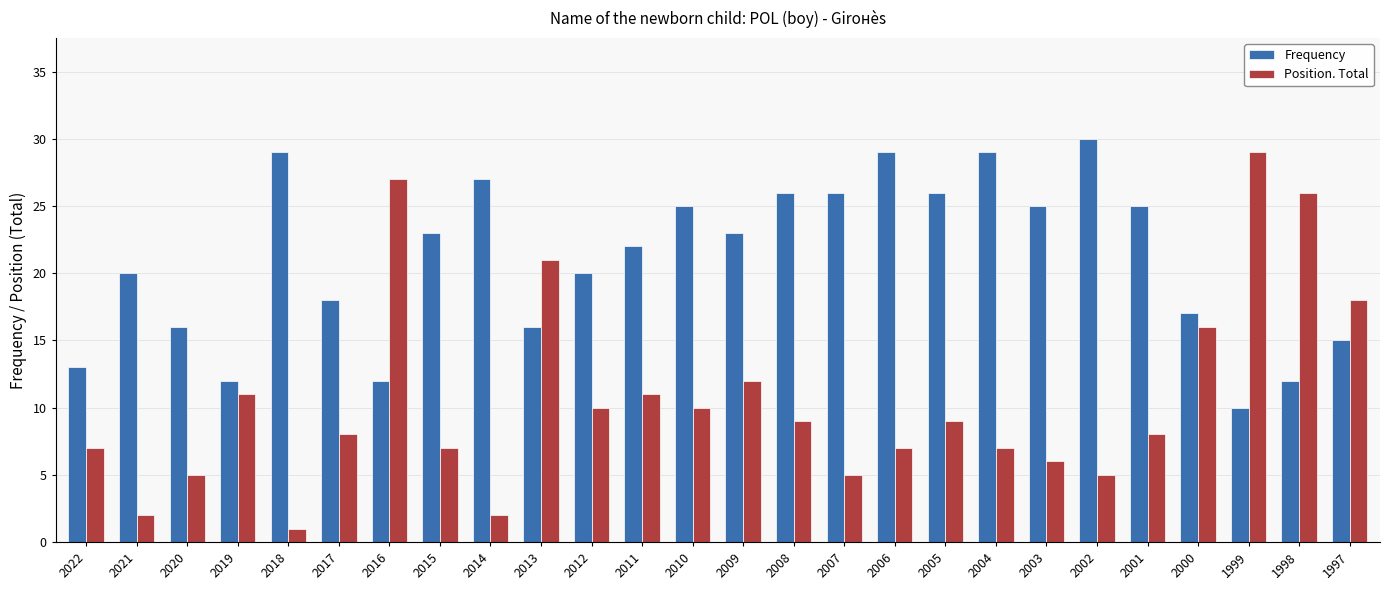

Are the bars grouped side by side (vs. stacked)?

Yes